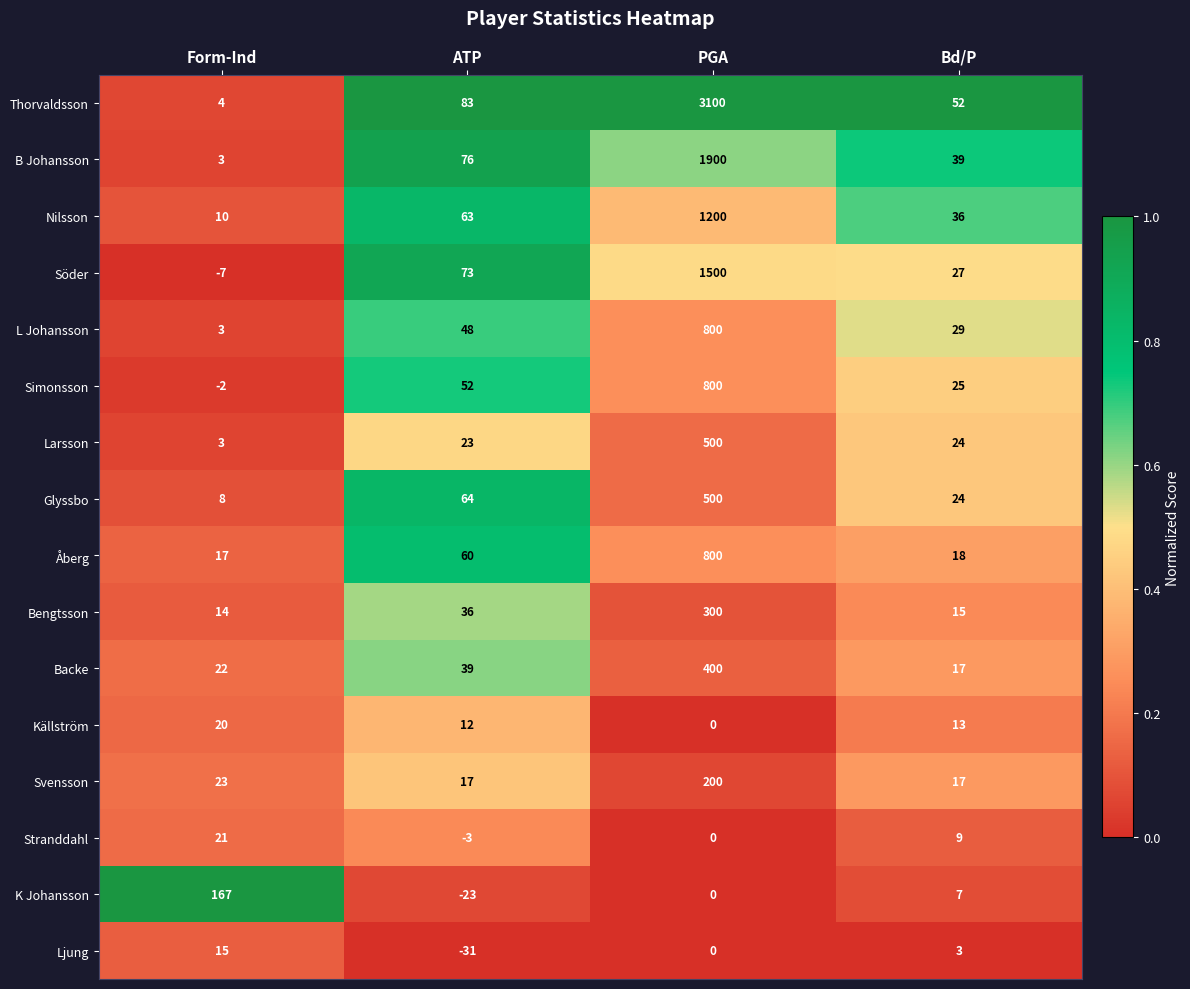

The value of Bengtsson at PGA is 300. True or false?

True